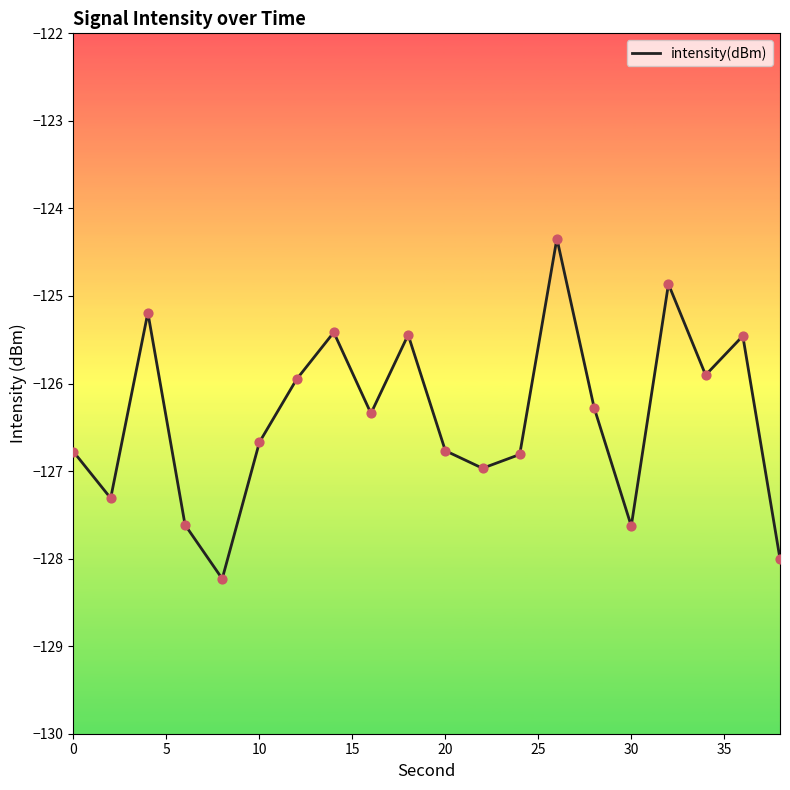

What is the greatest value displayed?

-124.3